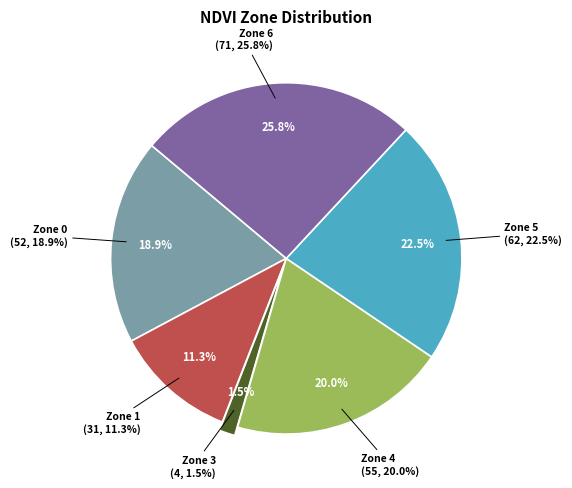

Which category has the biggest portion of the pie?

Zone 6